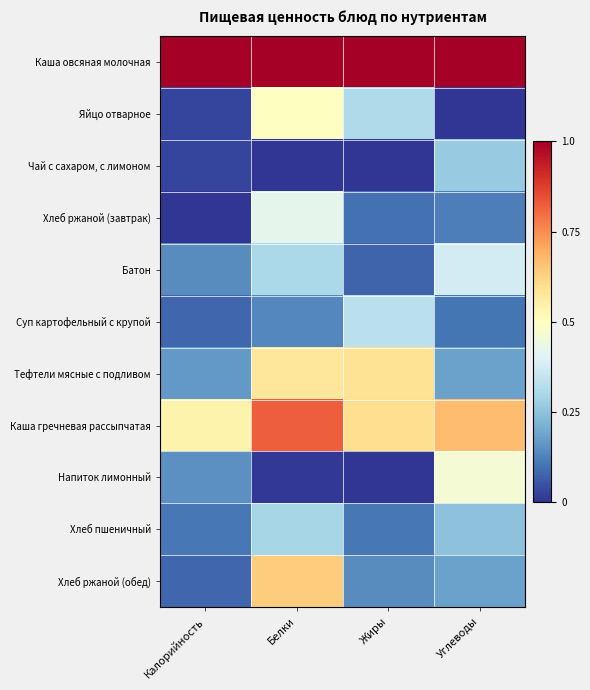

How many data points does each series have?

4